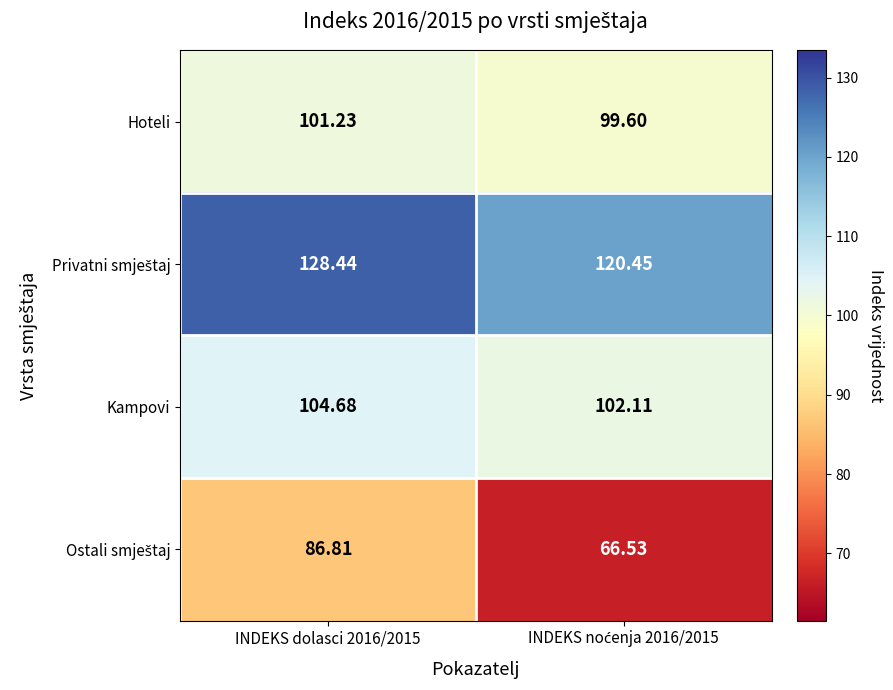

Is the value of Hoteli at INDEKS dolasci 2016/2015 greater than the value of Kampovi at INDEKS dolasci 2016/2015?

No